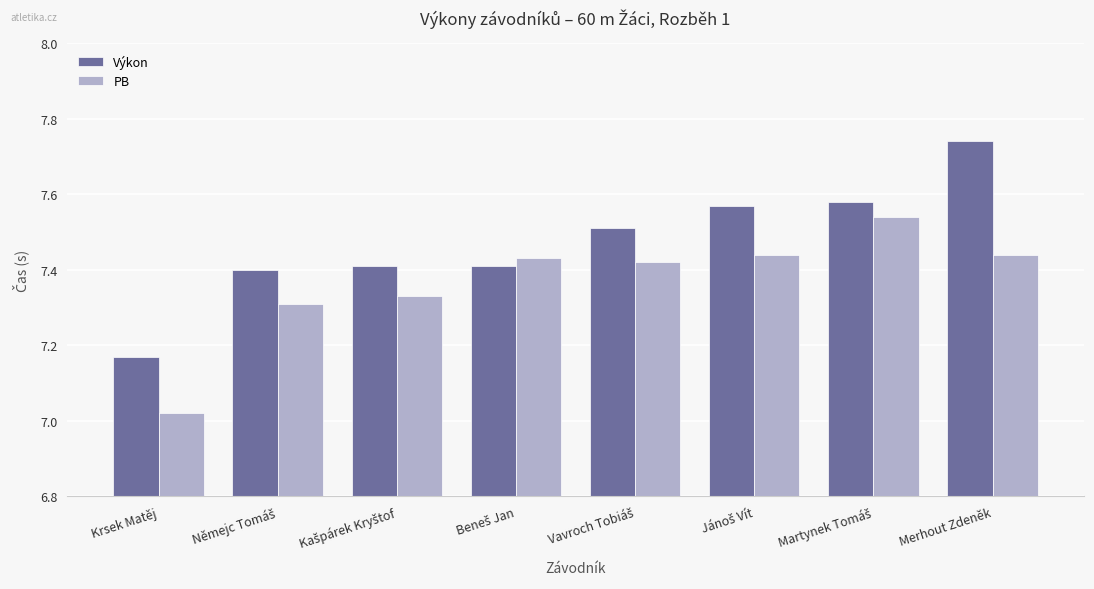

Which category has the lowest value across all series?

Krsek Matěj